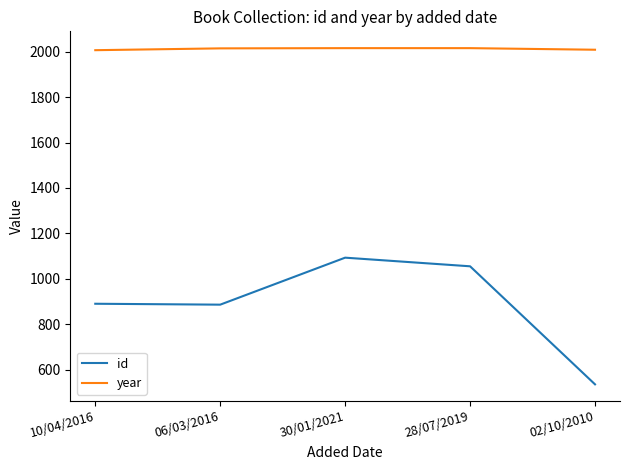

What is the total value across all series at 06/03/2016?

2901